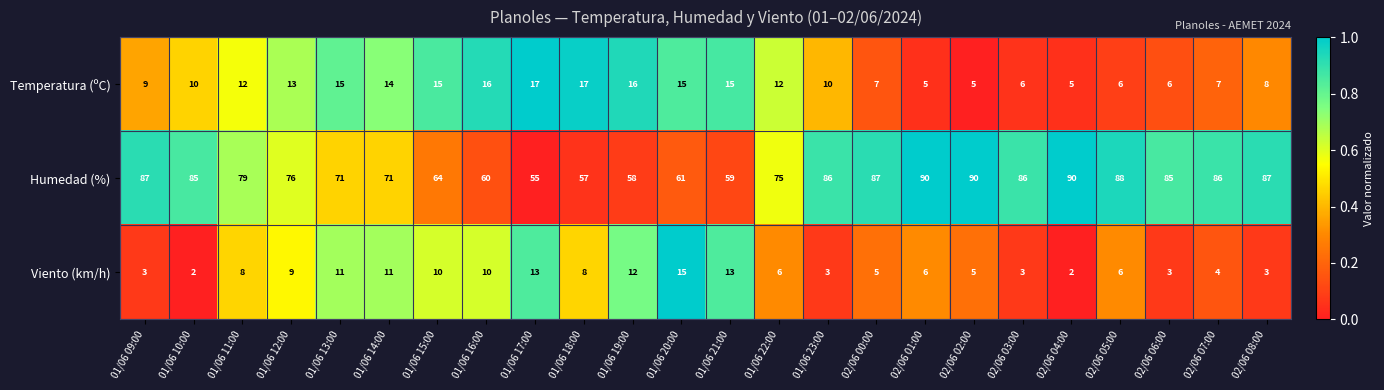

What is the difference between the maximum and minimum values in the Viento (km/h) series?

13